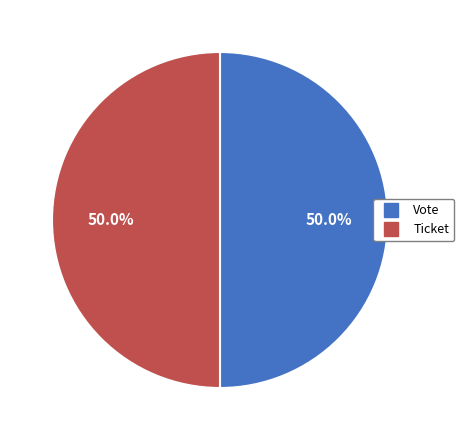

Approximately how many times larger is the value at Ticket compared to Vote?

1.0